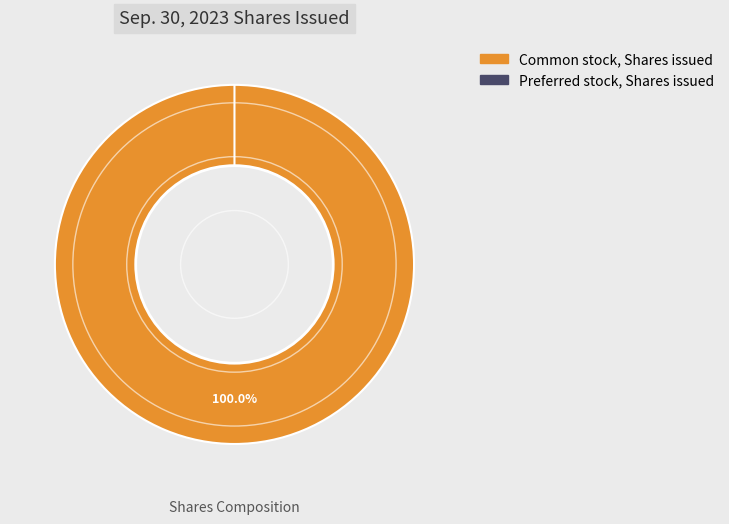

Does any single category account for the majority?

Yes